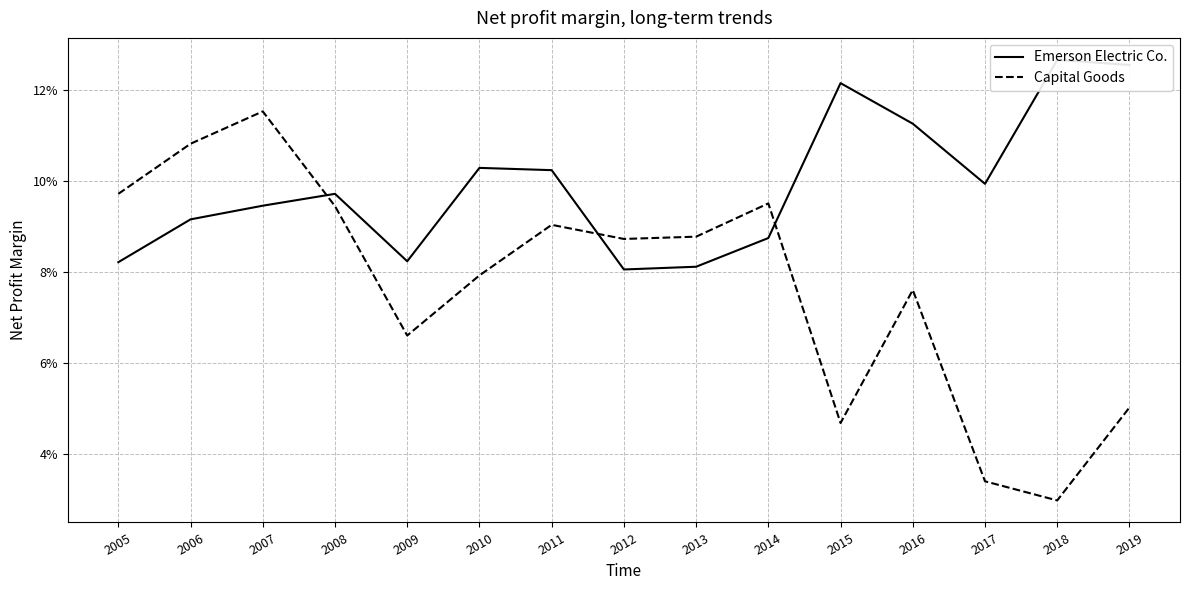

Which series has the widest spread of values?

Capital Goods